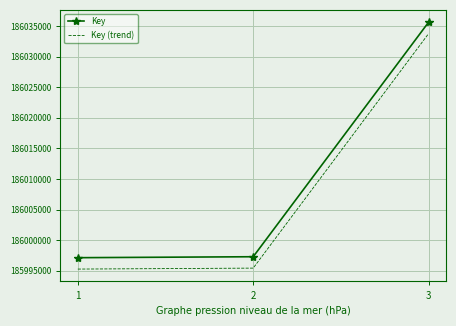

List the series in order of their overall mean, lowest first.

Key (trend), Key